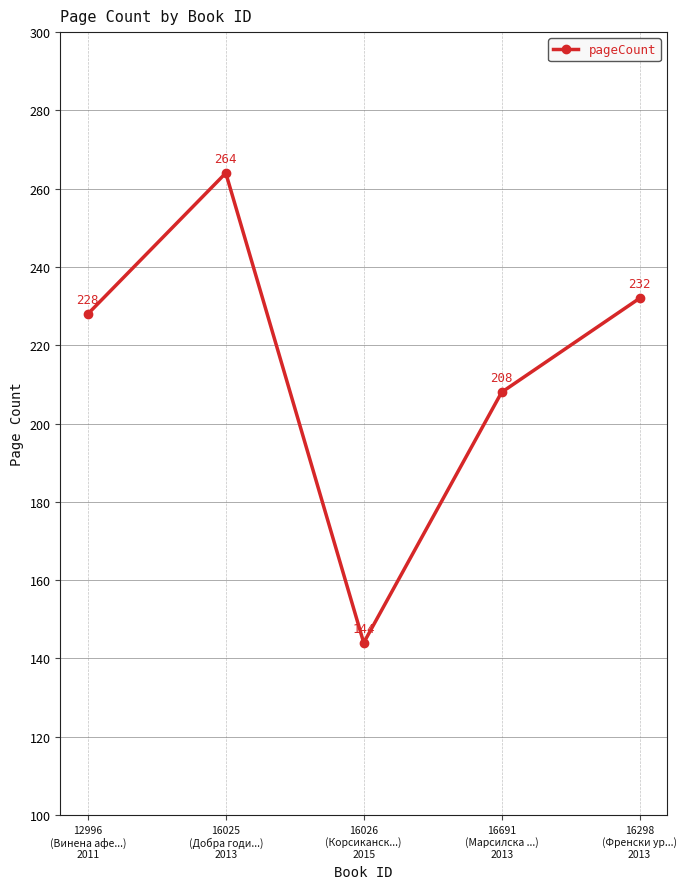

List the labels in order of value, largest first.

16025
(Добра годи...)
2013, 16298
(Френски ур...)
2013, 12996
(Винена афе...)
2011, 16691
(Марсилска ...)
2013, 16026
(Корсиканск...)
2015